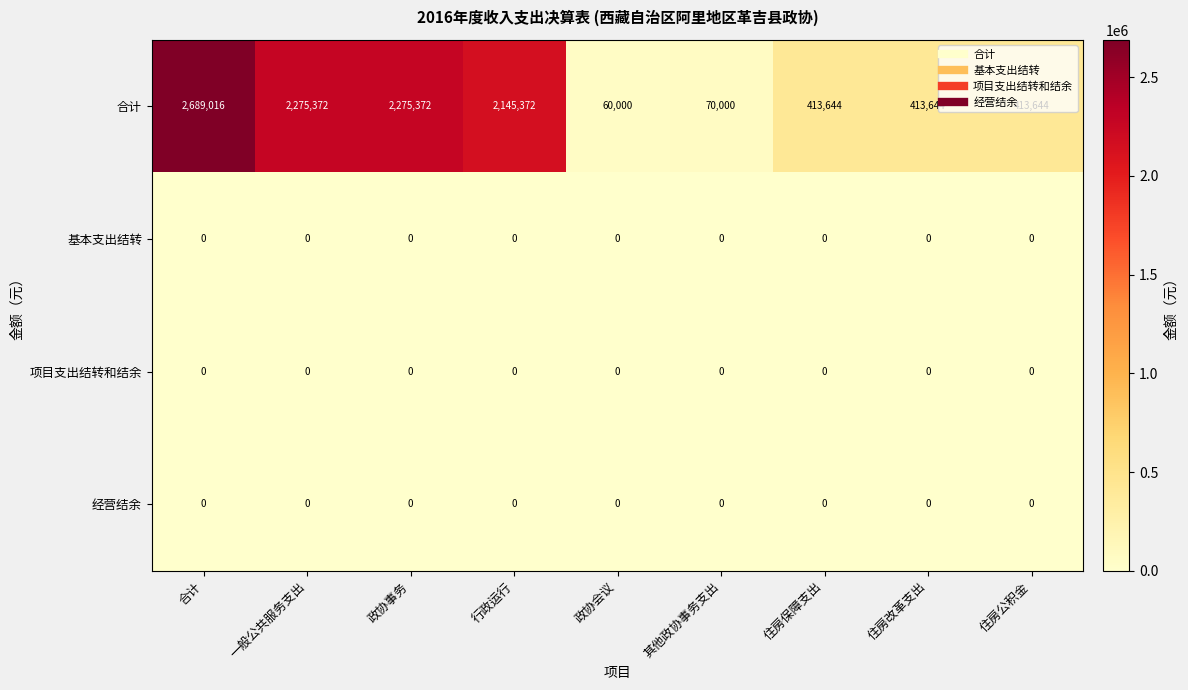

Which label corresponds to the largest value in the chart?

合计